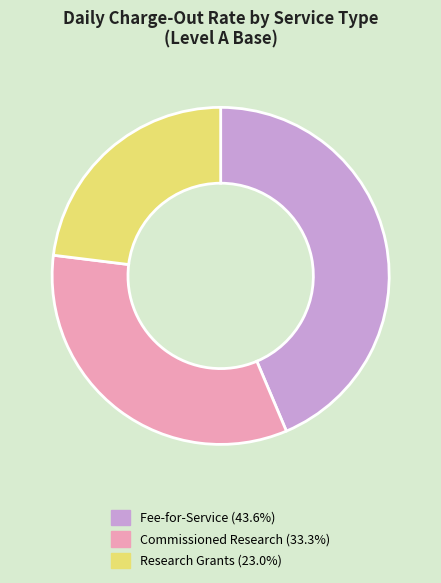

Is there a majority slice in this chart?

No